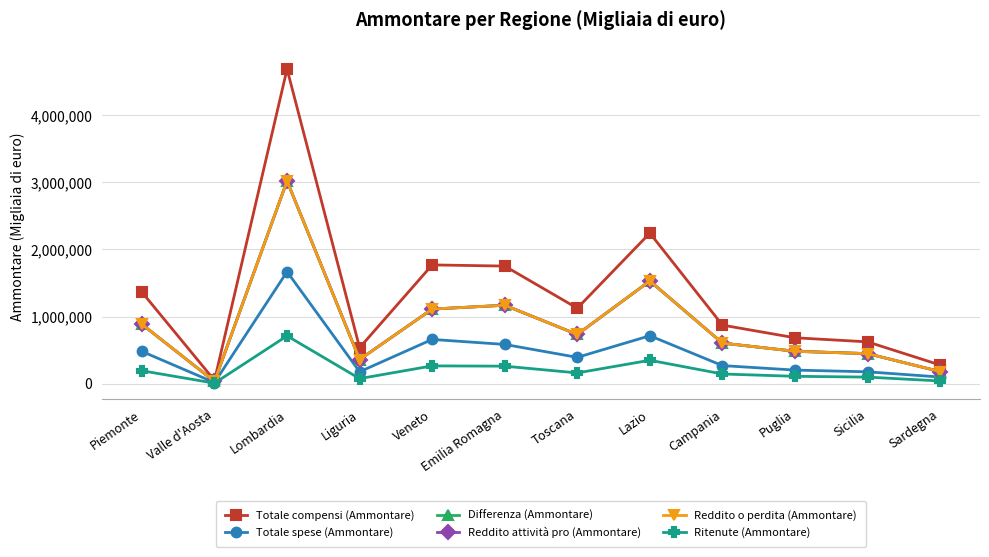

Which series has the largest range (max minus min)?

Totale compensi (Ammontare)